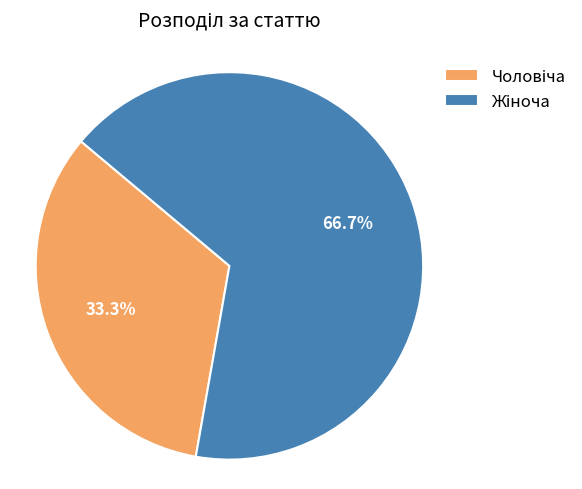

What is the change in value from Чоловіча to Жіноча?

+1